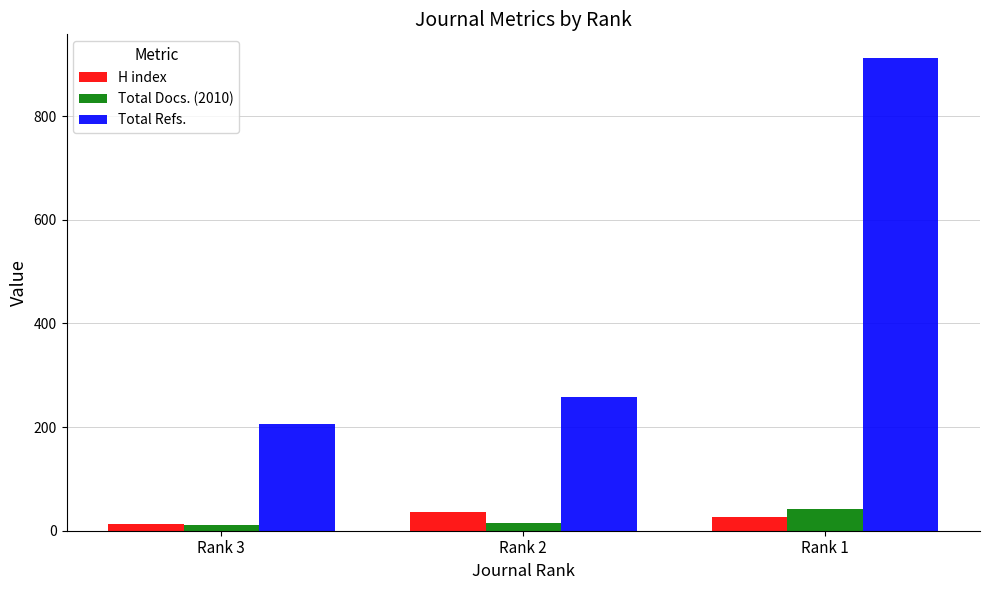

Which series changed the most between Rank 2 and Rank 1?

Total Refs.